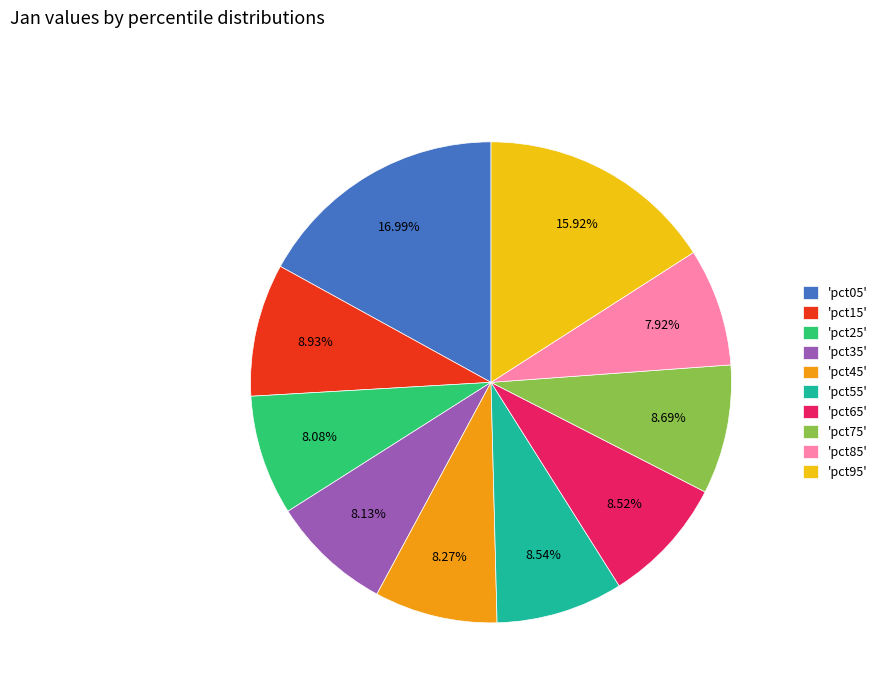

Is there any slice that represents more than half of the pie?

No